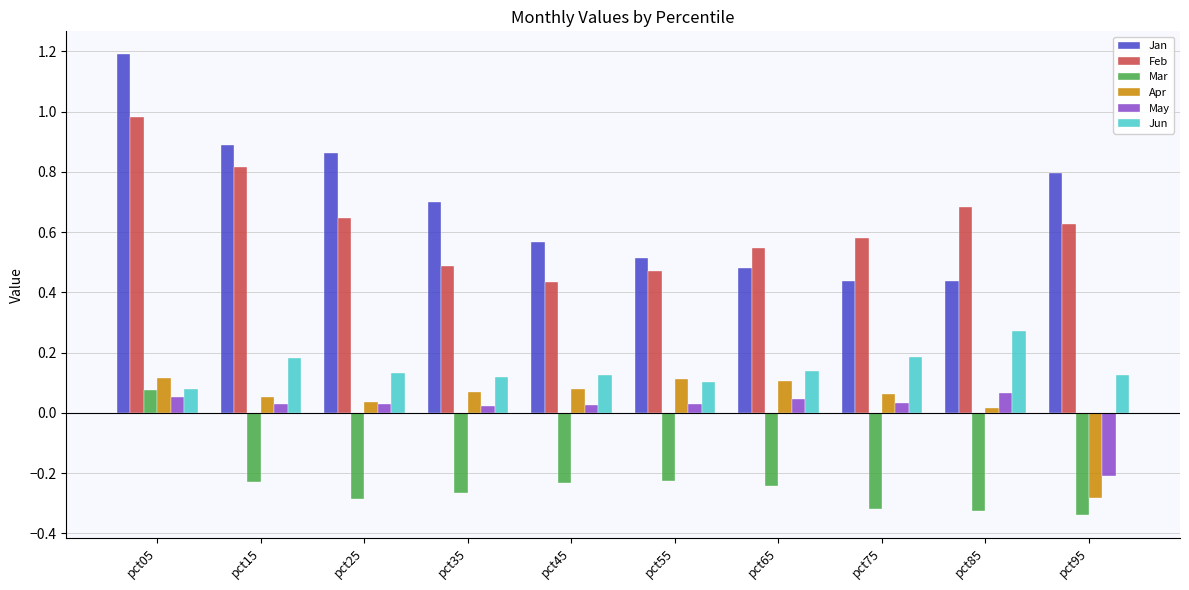

What is the total value across all series at pct65?

1.1